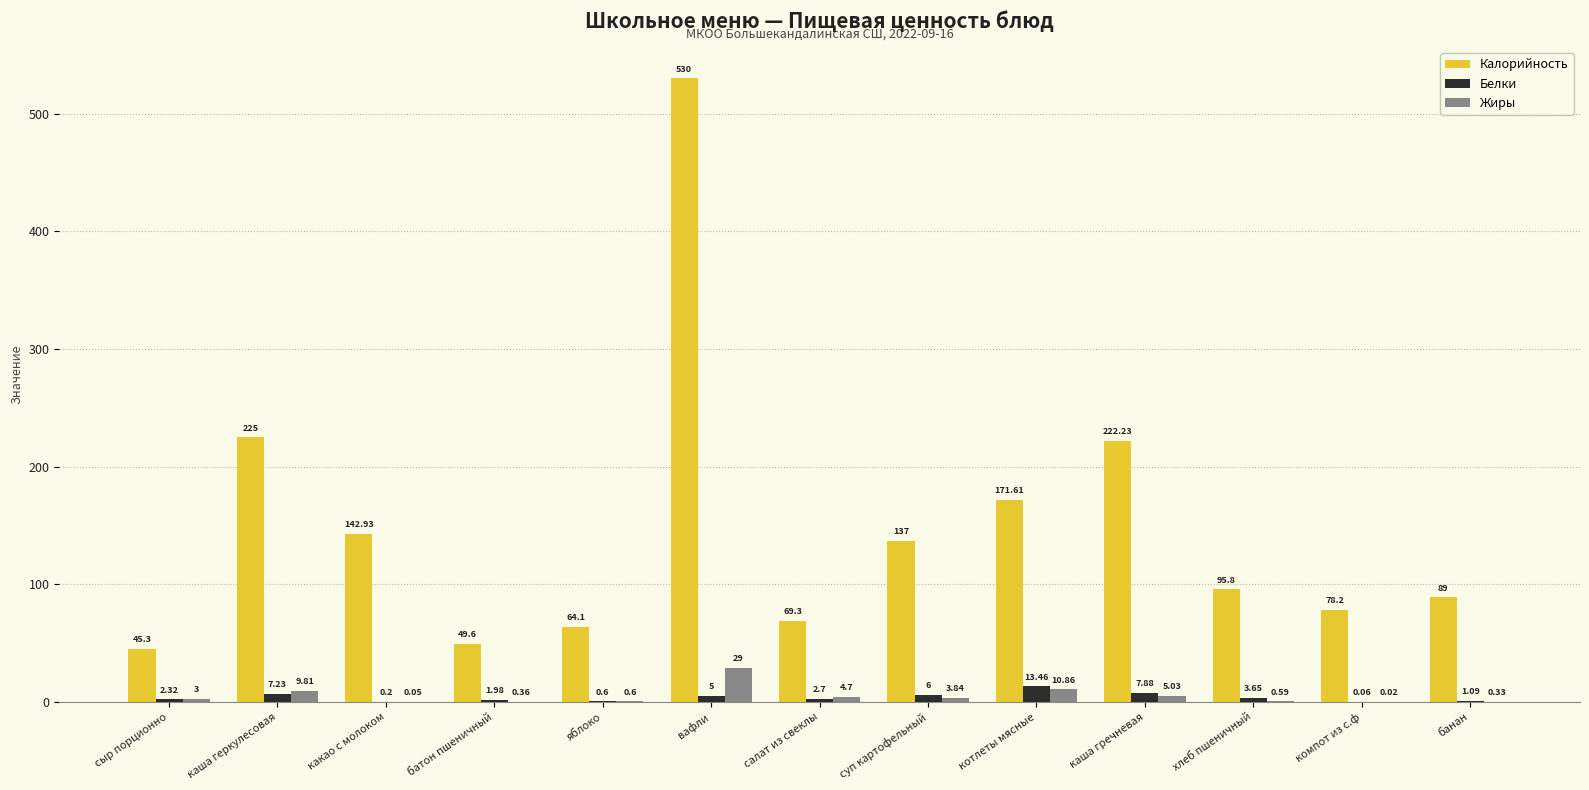

Are the bars horizontal?

No